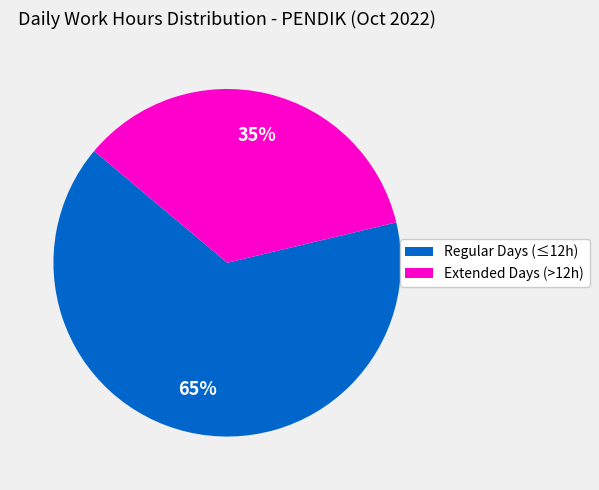

Does any single category account for the majority?

Yes